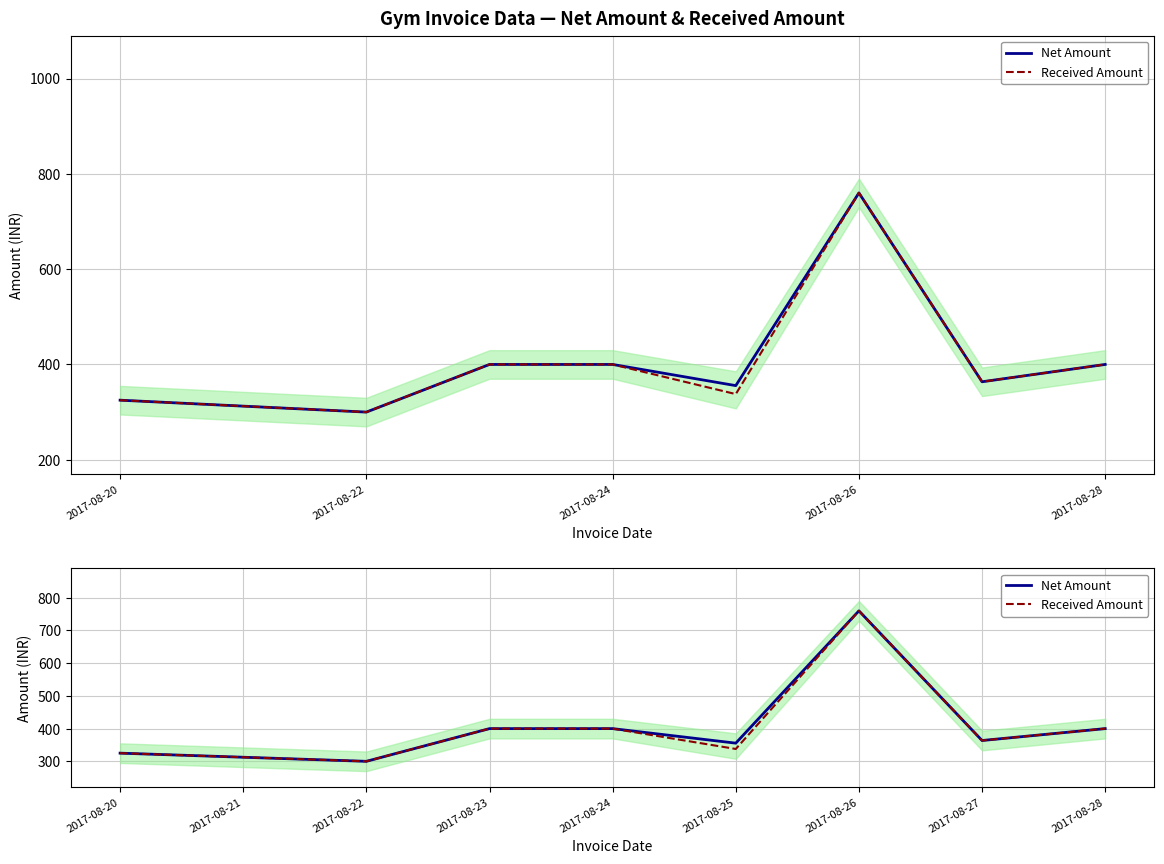

List the series in order of their overall mean, lowest first.

Received Amount, Net Amount